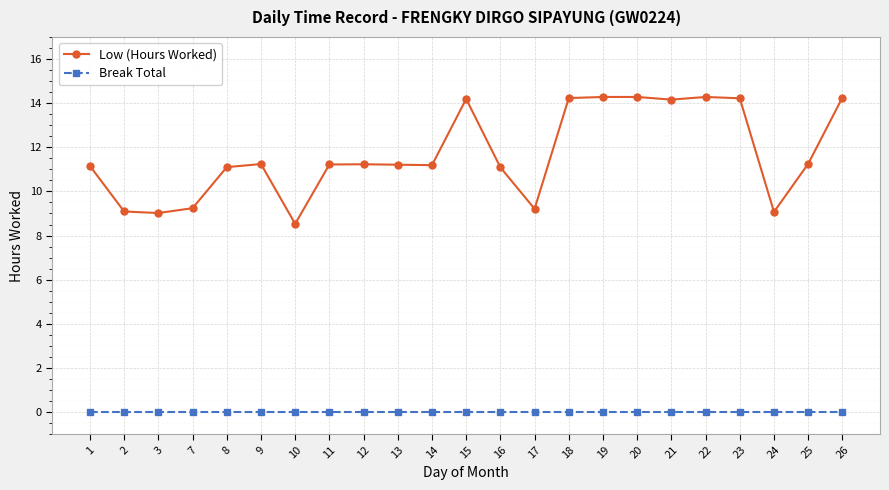

List the series in order of their peak value, lowest first.

Break Total, Low (Hours Worked)